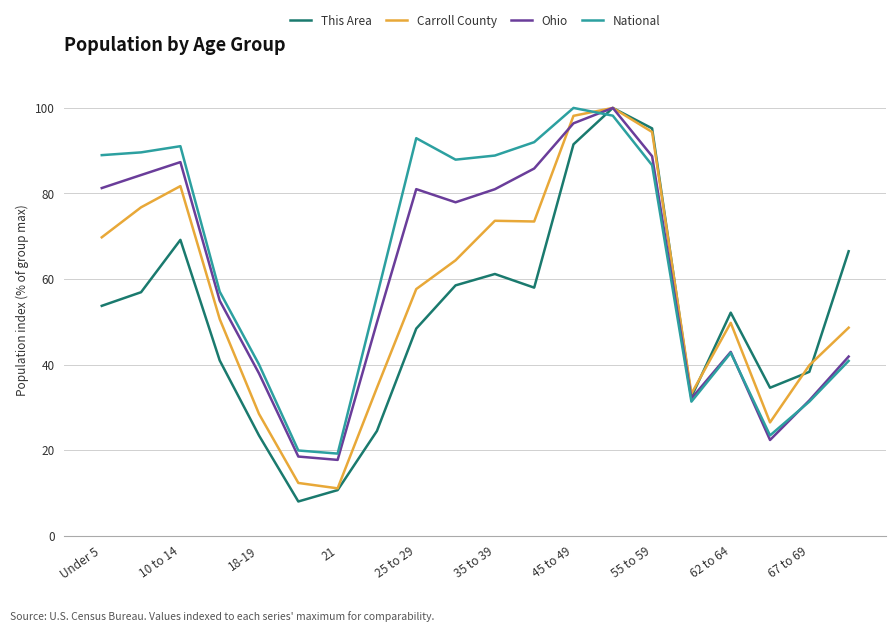

Which series ends up on top after the final intersection of National and This Area?

This Area